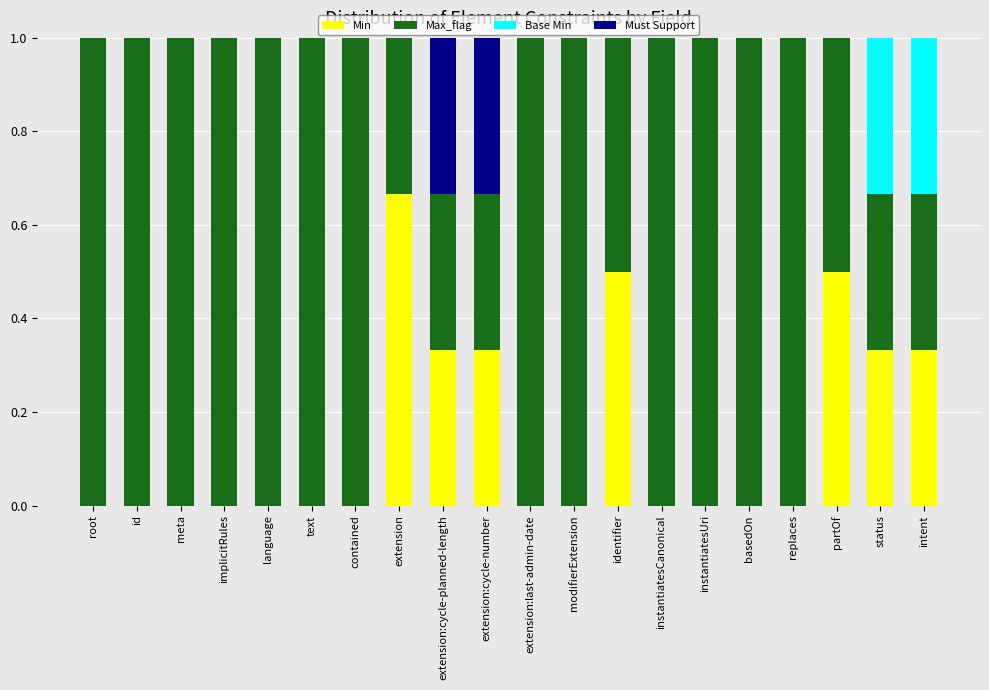

What is the total value across all series at extension:last-admin-date?

1.0